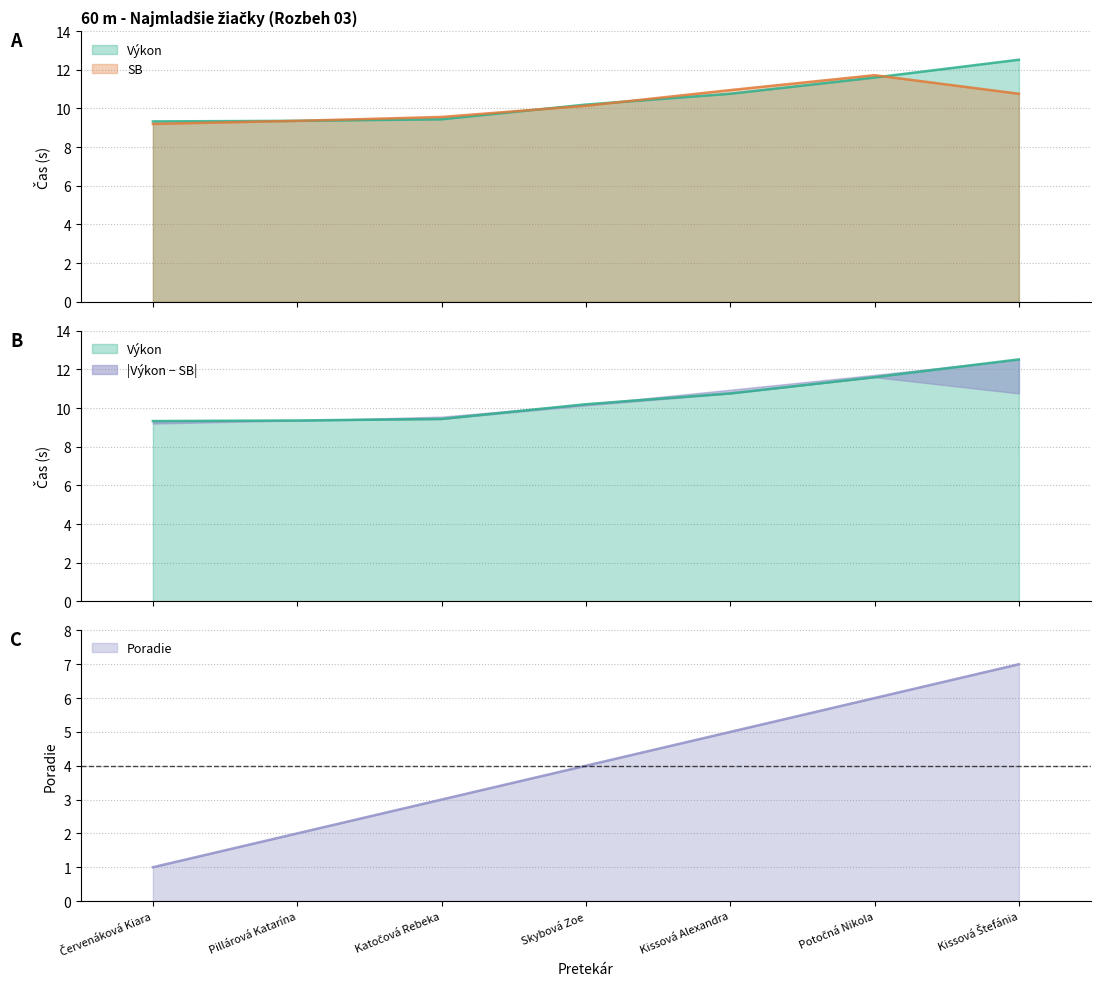

Read the SB value at Skybová Zoe.

10.1